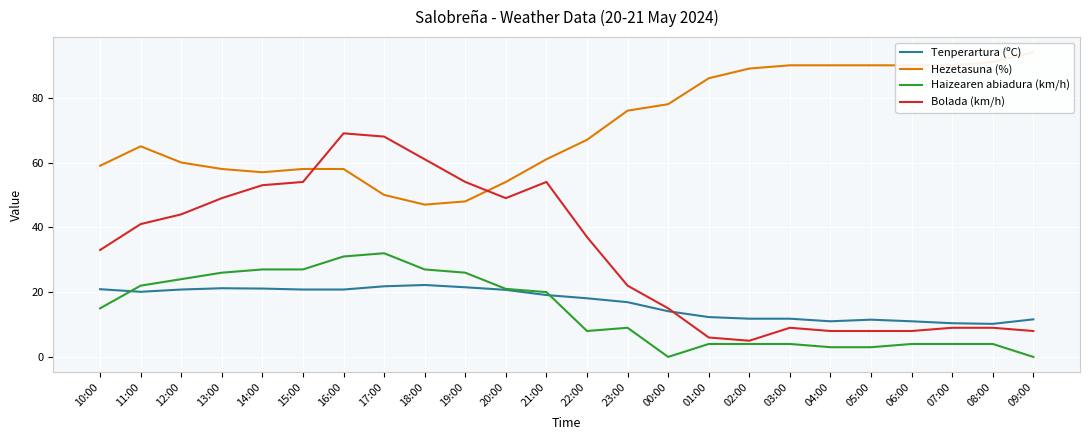

What is the difference between the Bolada (km/h) values at 05:00 and 21:00?

46.0